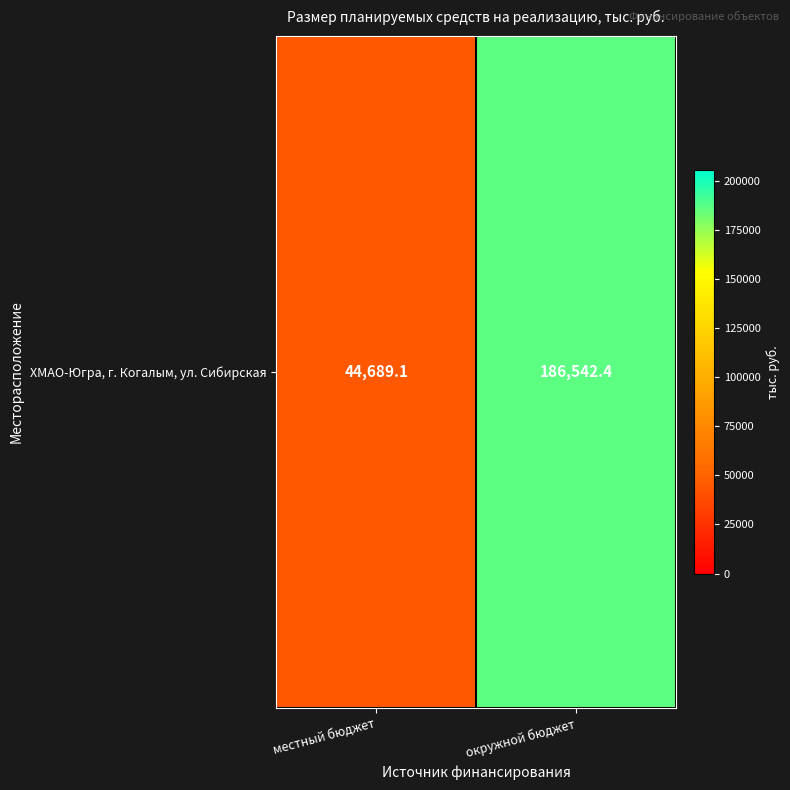

True or false: the data shows 86582.0 at окружной бюджет.

False